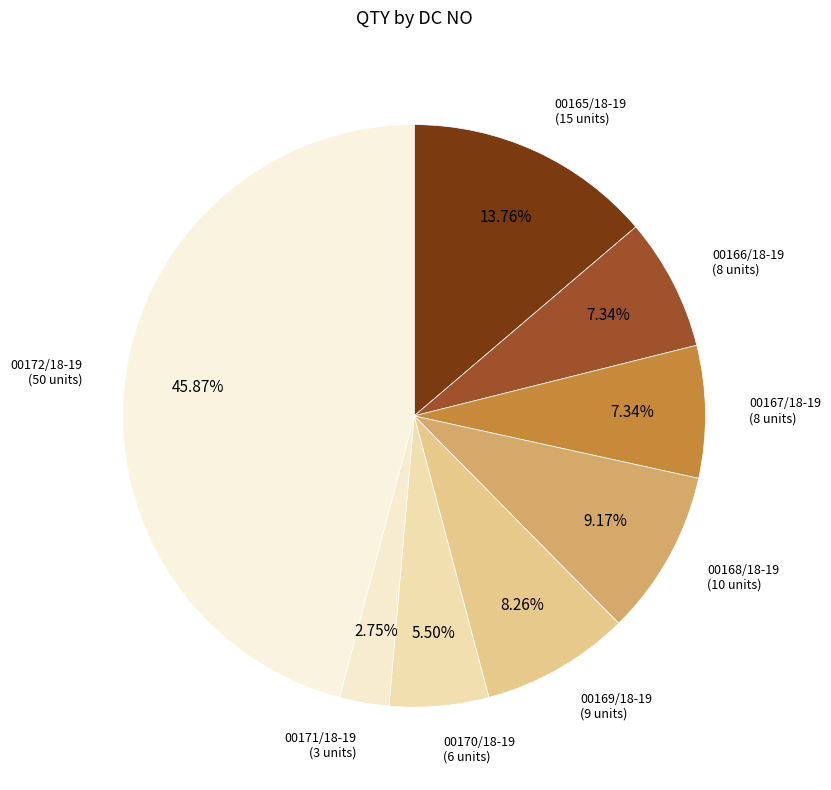

Is there a majority slice in this chart?

No